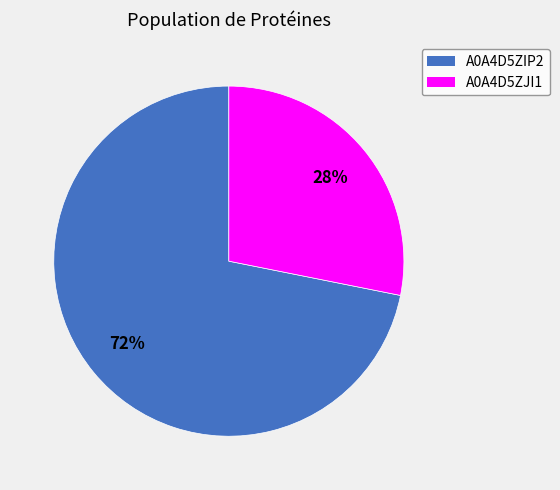

True or false: A0A4D5ZJI1 accounts for 28% of the total.

True